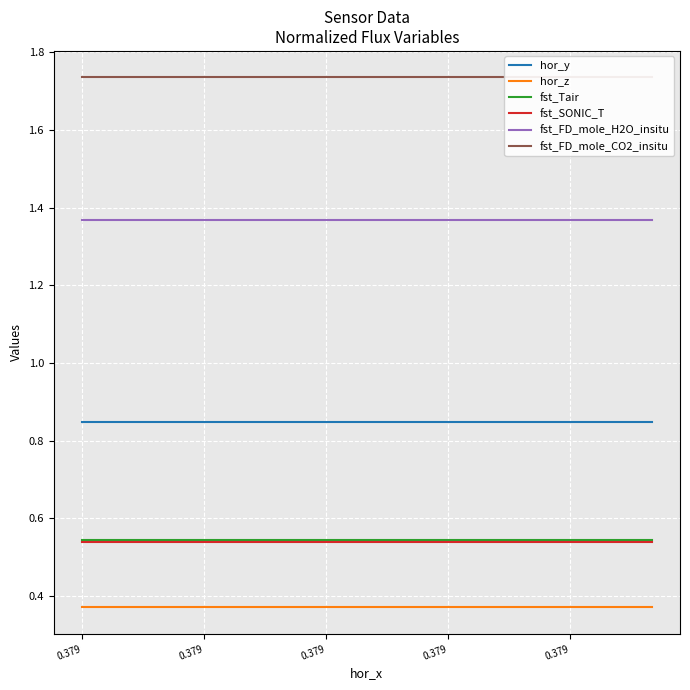

Which series has the largest total across all categories?

fst_FD_mole_CO2_insitu